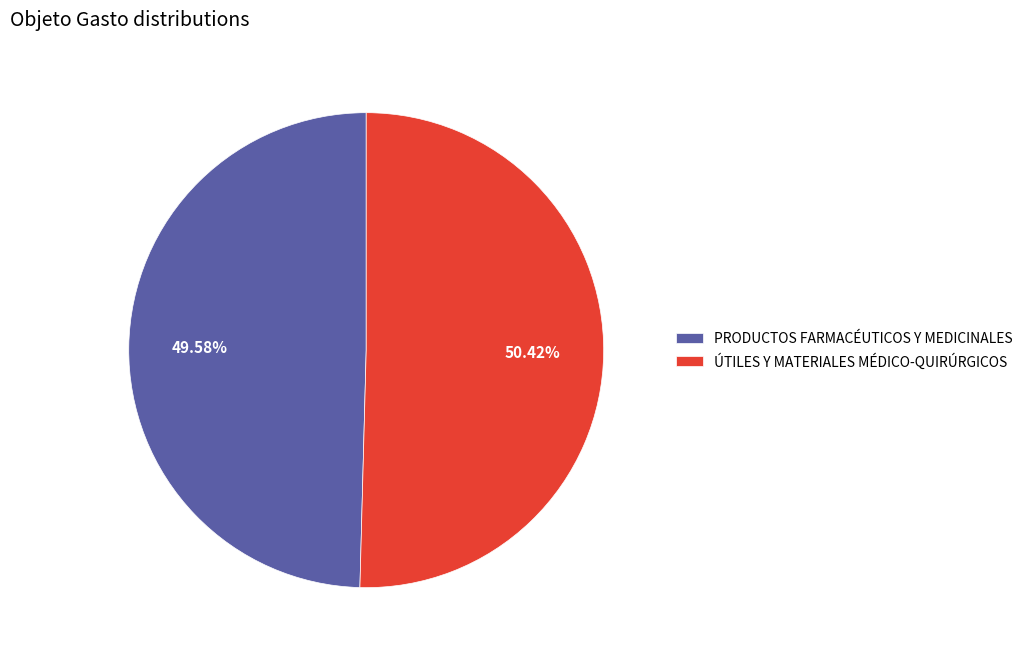

What percentage is the PRODUCTOS FARMACÉUTICOS Y MEDICINALES slice, to the nearest percent?

50%